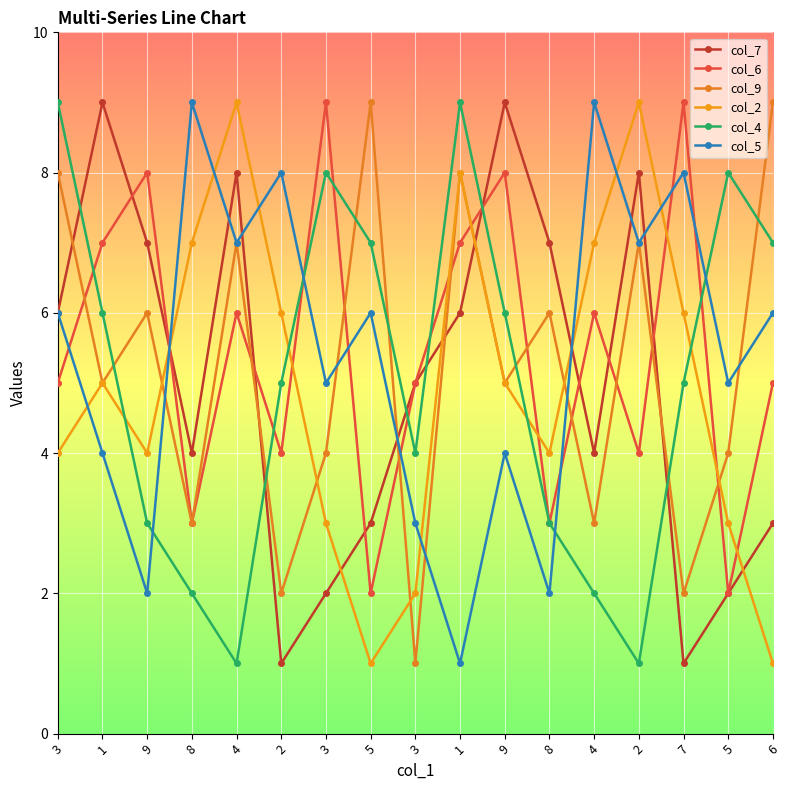

What is the smallest value displayed?

1